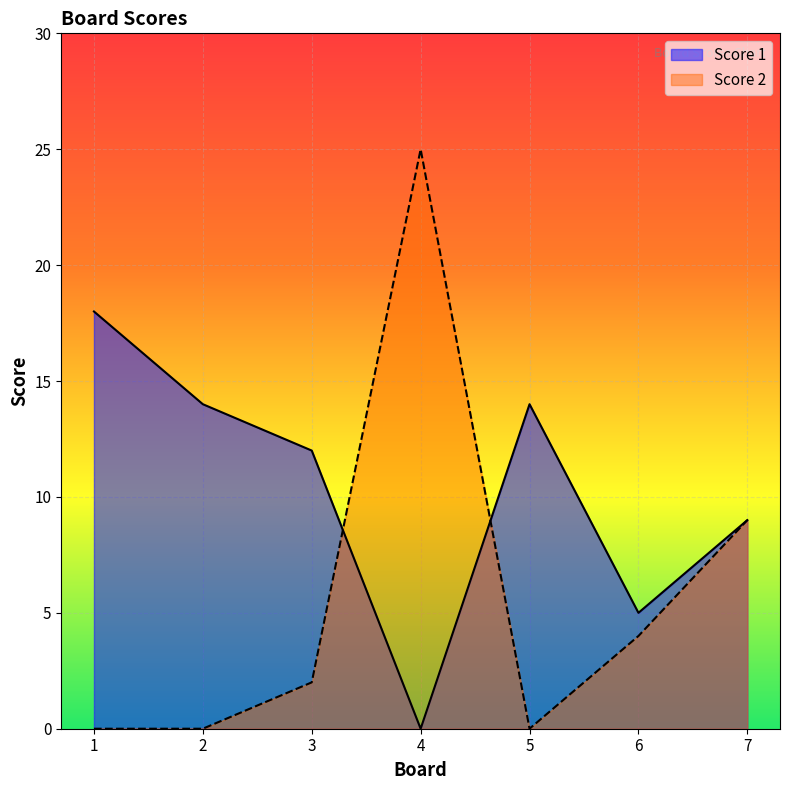

True or false: Score 2 has more than 2 interior local peaks.

False